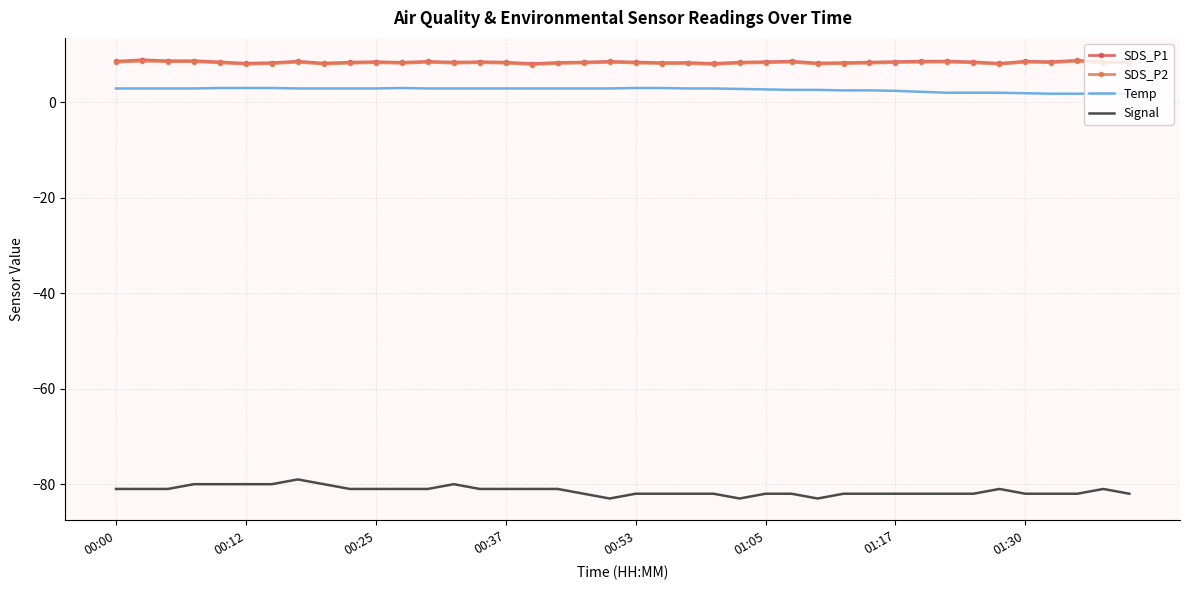

Reading right to left, extract all data points from this chart.

SDS_P1: 8.5	8.5	8.8	8.5	8.6	8.2	8.5	8.6	8.6	8.5	8.4	8.3	8.2	8.6	8.5	8.4	8.1	8.3	8.3	8.4	8.6	8.4	8.3	8.1	8.4	8.5	8.4	8.6	8.4	8.5	8.4	8.2	8.6	8.3	8.2	8.5	8.7	8.7	8.9	8.6
SDS_P2: 8.3	8.3	8.6	8.3	8.4	8.0	8.3	8.4	8.4	8.3	8.2	8.1	8.0	8.4	8.3	8.2	7.9	8.1	8.1	8.2	8.4	8.2	8.1	7.9	8.2	8.3	8.2	8.4	8.2	8.3	8.2	8.0	8.4	8.1	8.0	8.3	8.5	8.5	8.6	8.4
Temp: 1.8	1.8	1.8	1.8	1.9	2.0	2.0	2.0	2.2	2.4	2.5	2.5	2.6	2.6	2.7	2.8	2.9	2.9	3.0	3.0	2.9	2.9	2.9	2.9	2.9	2.9	2.9	2.9	3.0	2.9	2.9	2.9	2.9	3.0	3.0	3.0	2.9	2.9	2.9	2.9
Signal: -82.0	-81.0	-82.0	-82.0	-82.0	-81.0	-82.0	-82.0	-82.0	-82.0	-82.0	-82.0	-83.0	-82.0	-82.0	-83.0	-82.0	-82.0	-82.0	-82.0	-83.0	-82.0	-81.0	-81.0	-81.0	-81.0	-80.0	-81.0	-81.0	-81.0	-81.0	-80.0	-79.0	-80.0	-80.0	-80.0	-80.0	-81.0	-81.0	-81.0